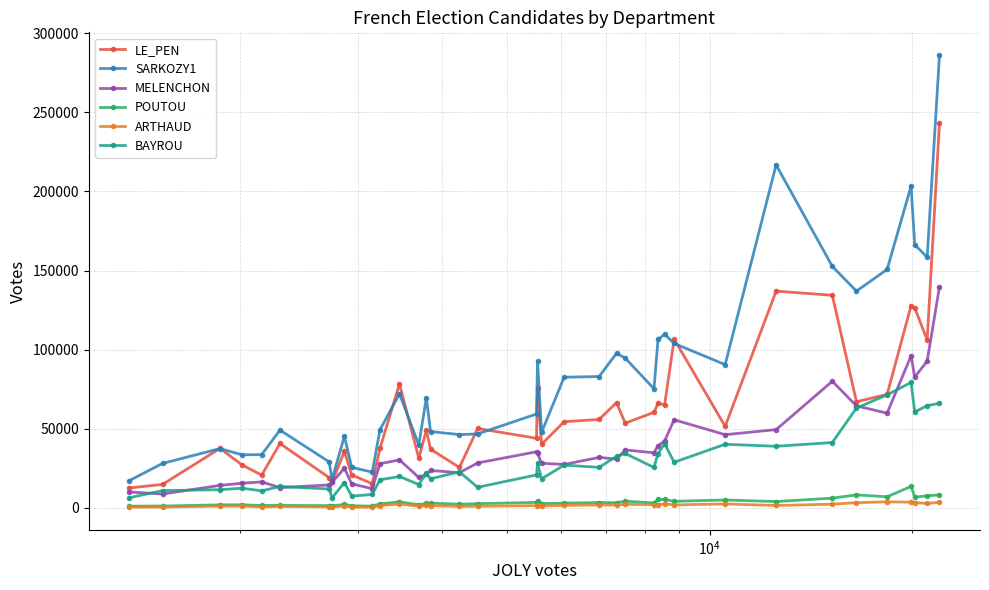

What is the sum of all MELENCHON values?

1443989